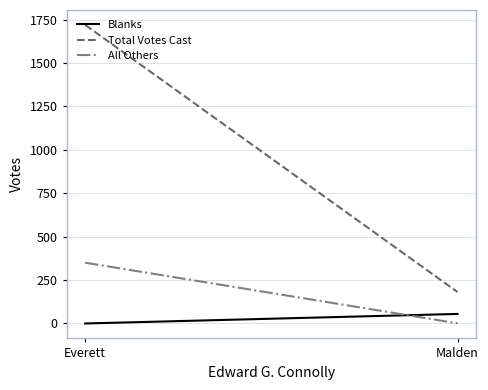

At Malden, list the series in order from largest to smallest.

Total Votes Cast, Blanks, All Others